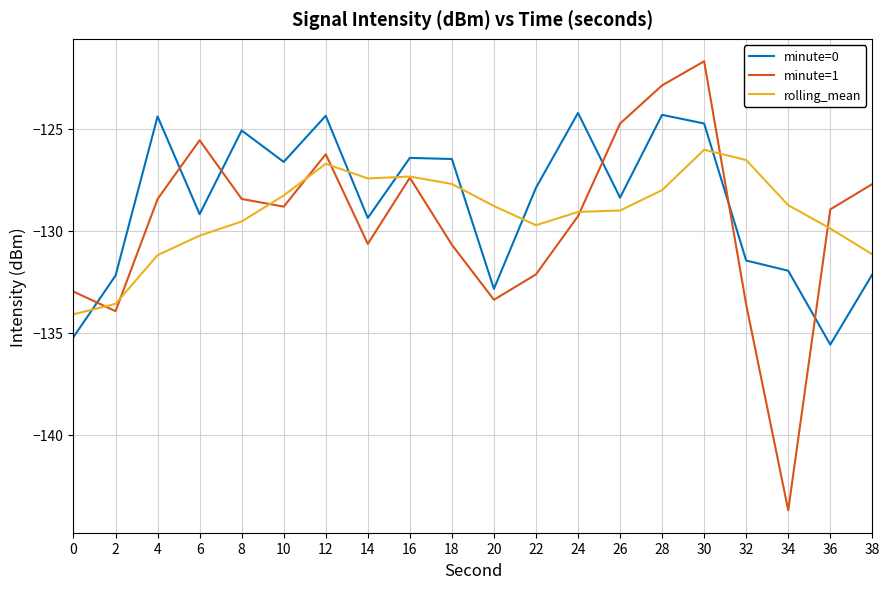

At which category is the sum across all series the highest?

30